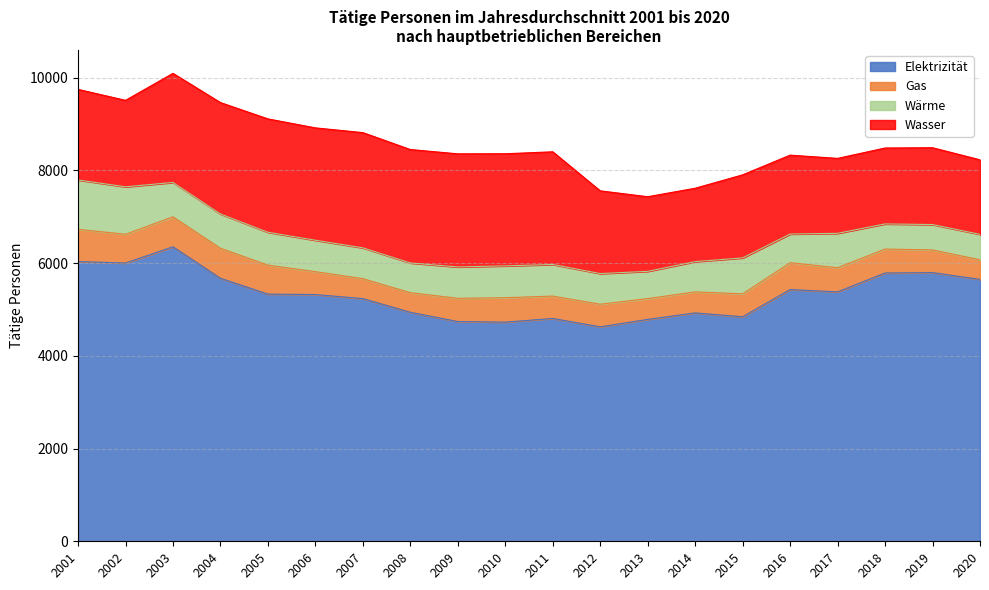

How many values in the Wärme series exceed 678?

9